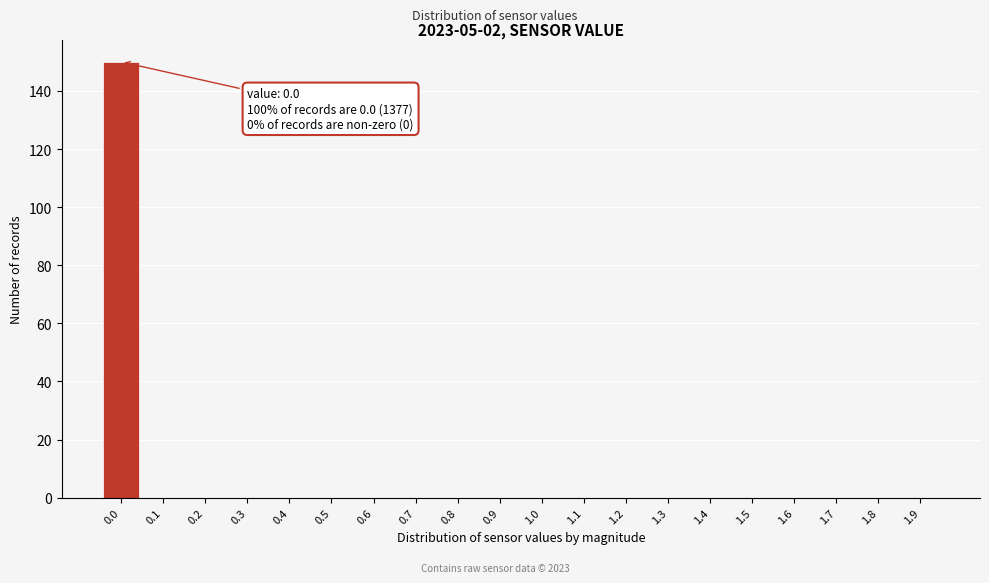

Reading left to right, list all the values displayed in this chart.

0.0=150	0.1=0	0.2=0	0.3=0	0.4=0	0.5=0	0.6=0	0.7=0	0.8=0	0.9=0	1.0=0	1.1=0	1.2=0	1.3=0	1.4=0	1.5=0	1.6=0	1.7=0	1.8=0	1.9=0